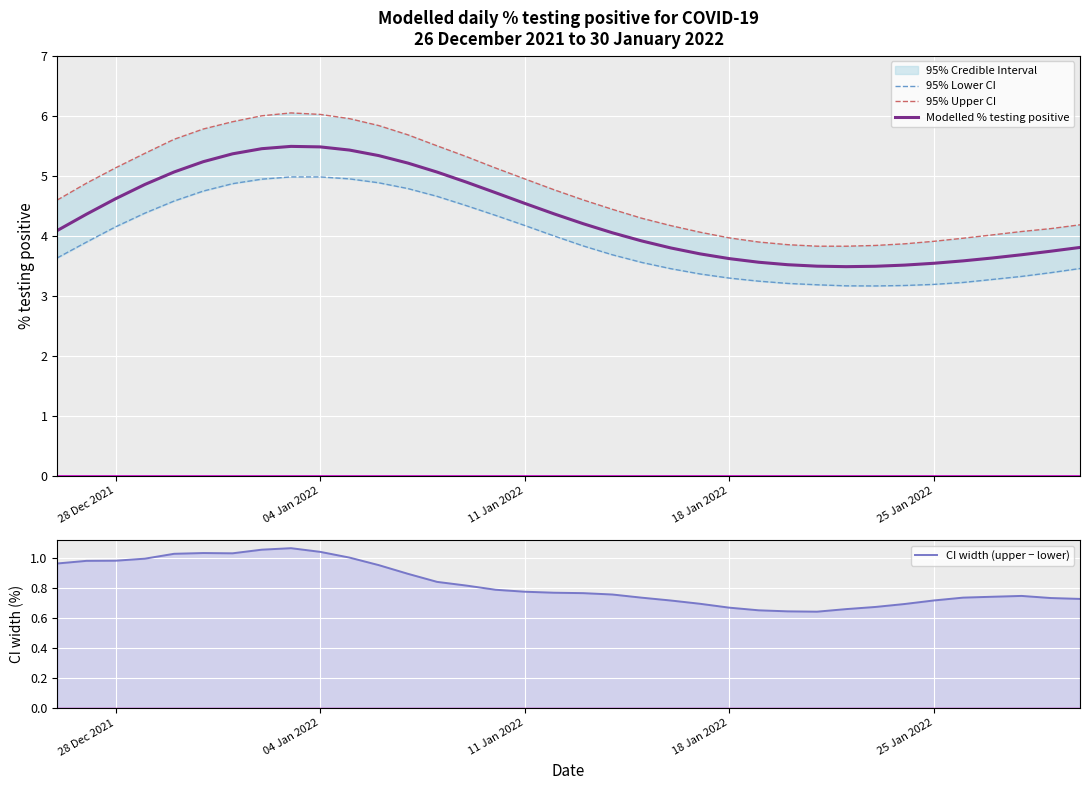

What is the maximum value for Modelled % testing positive?

5.5